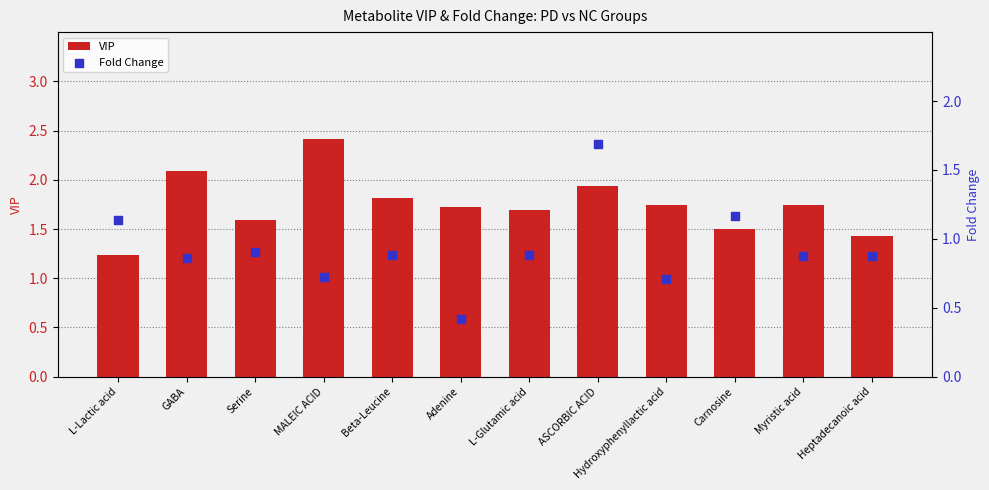

Which series contains the highest Y value?

VIP